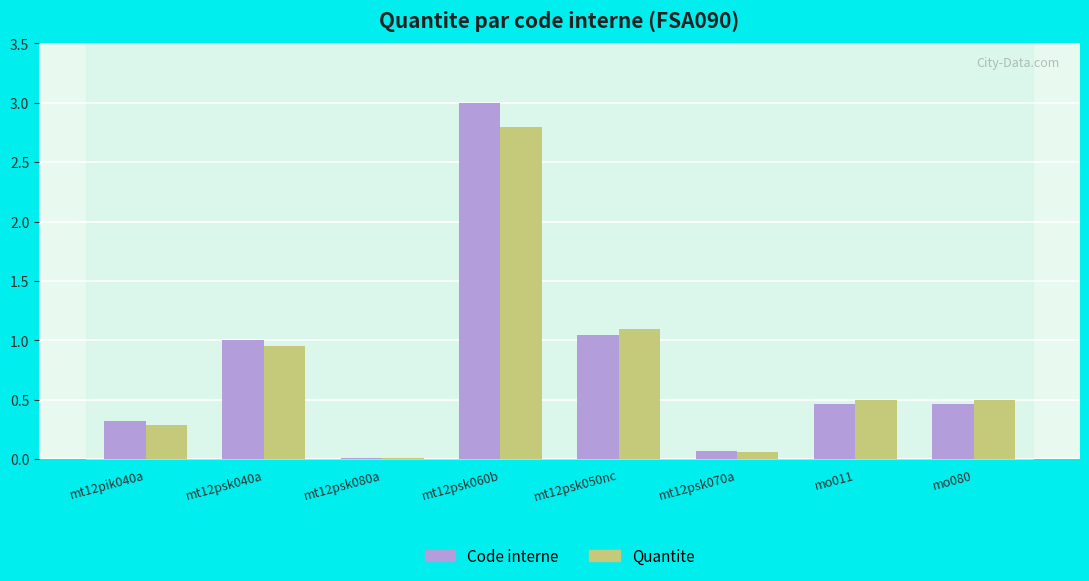

At which category is the sum across all series the highest?

mt12psk060b